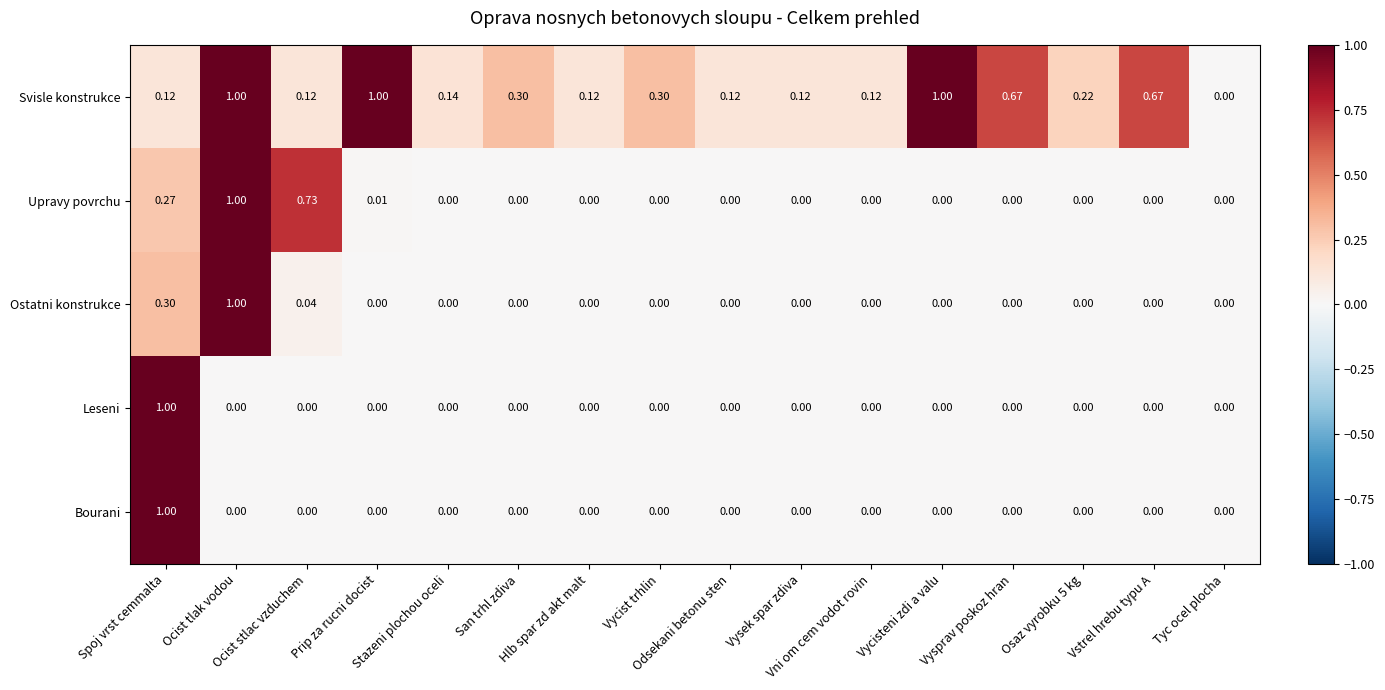

Which series has the largest total across all categories?

Svisle konstrukce